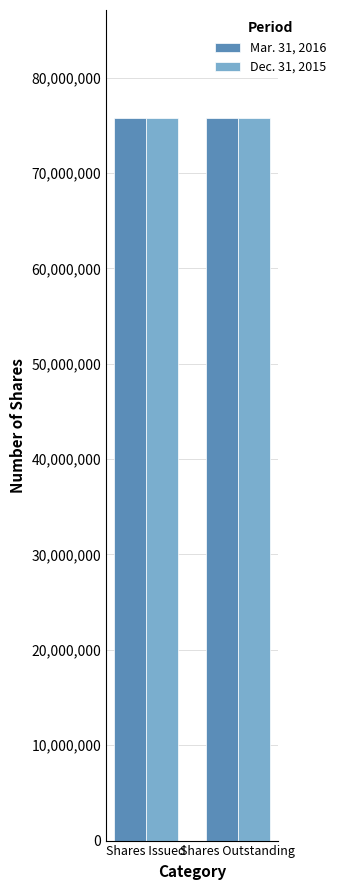

What is the total value across all series at Shares Outstanding?

151448348